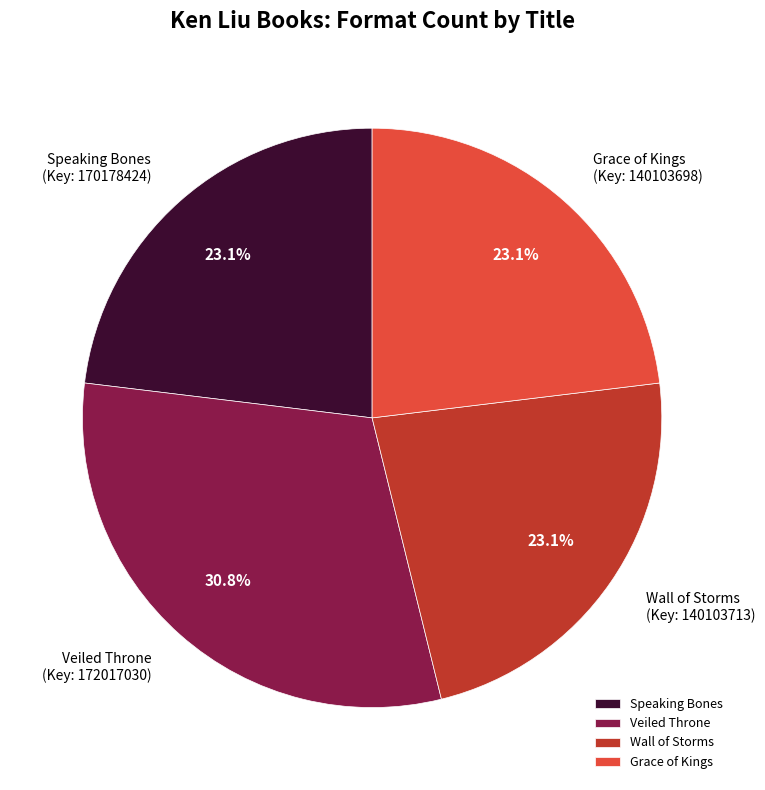

Does Speaking Bones represent more than half of the total?

No